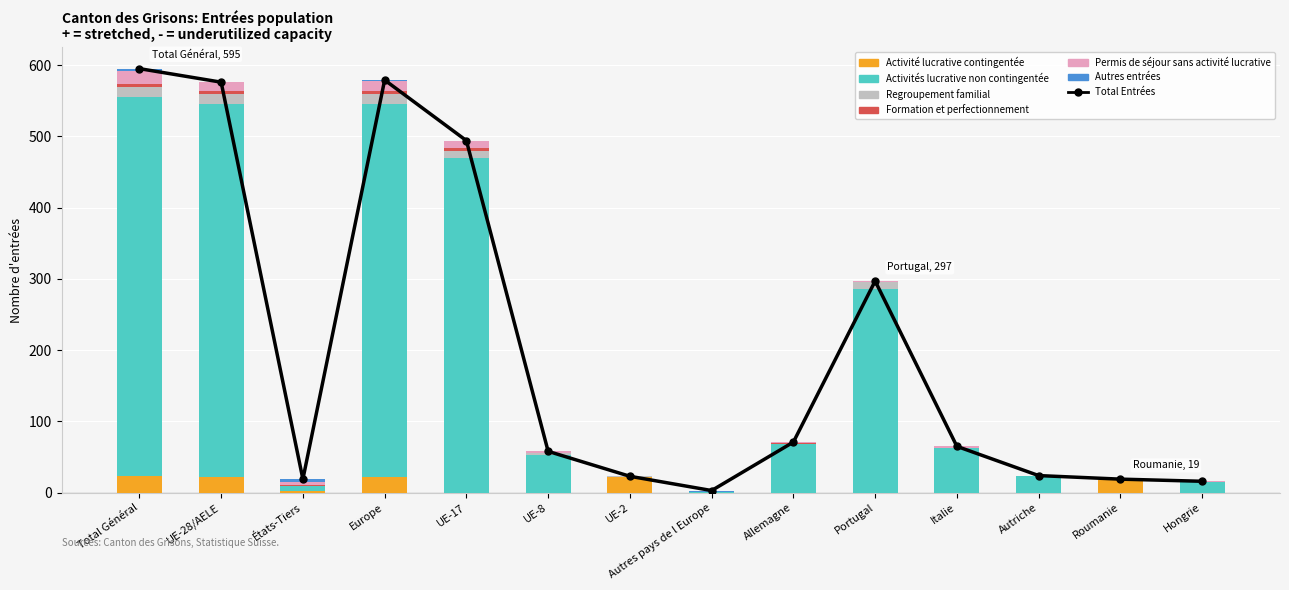

What is the label of the 1st bar from the right?

Hongrie